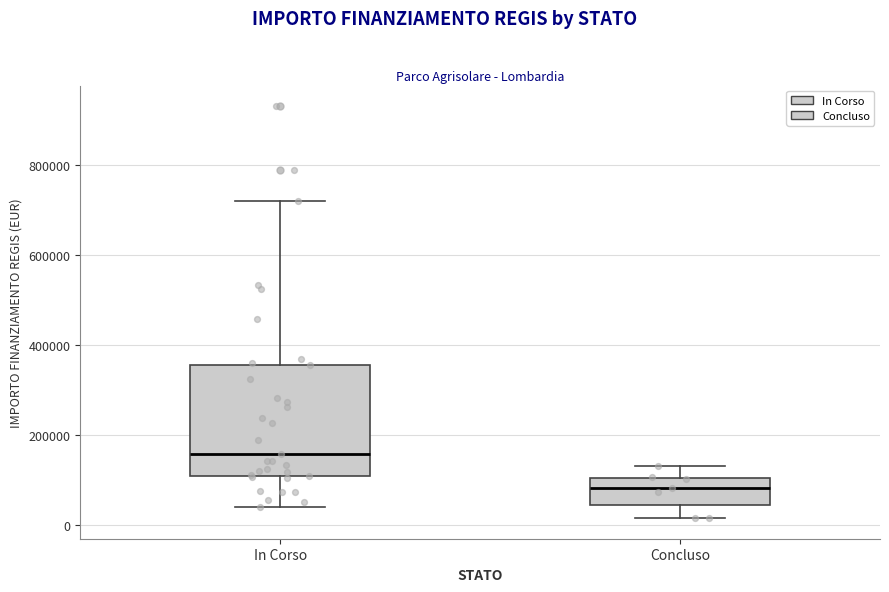

Where is the upper edge of the box for In Corso on the y-axis? The values are not printed on the chart, so give them approximately, as read against the axis.

360000